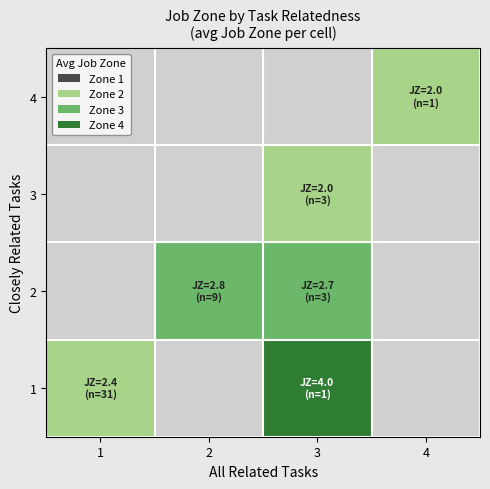

How many distinct data groups are displayed?

4